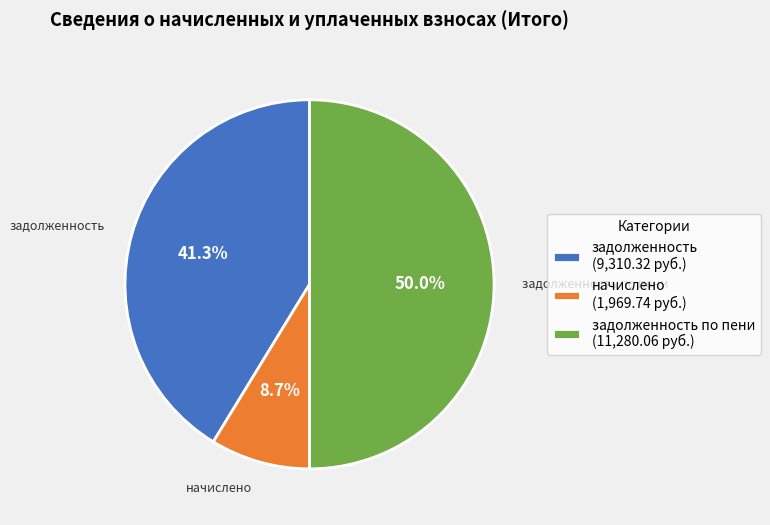

Which slice is the largest?

задолженность по пени (11,280.06 руб.)